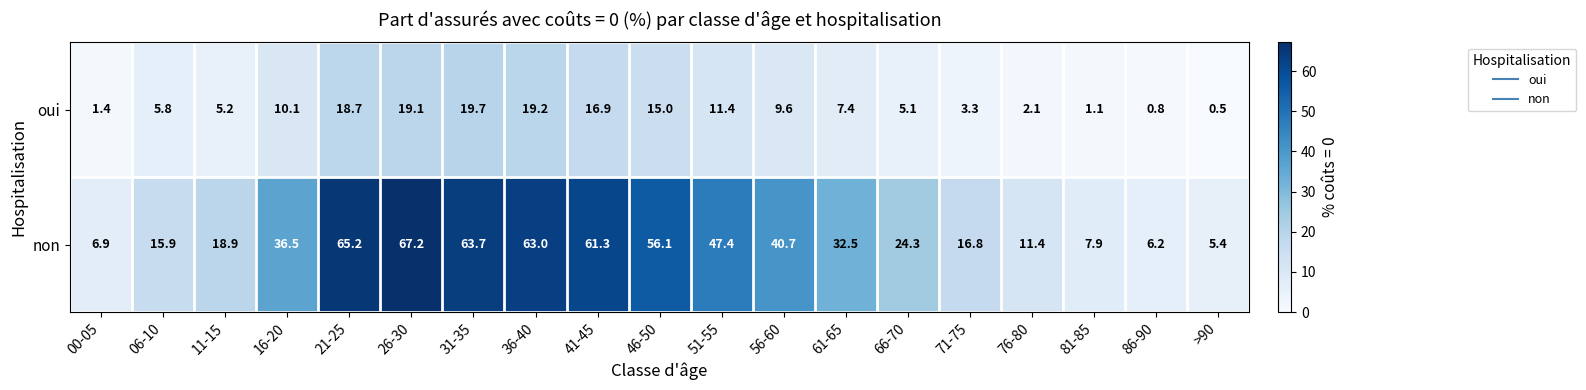

Count the number of categories in the chart.

19